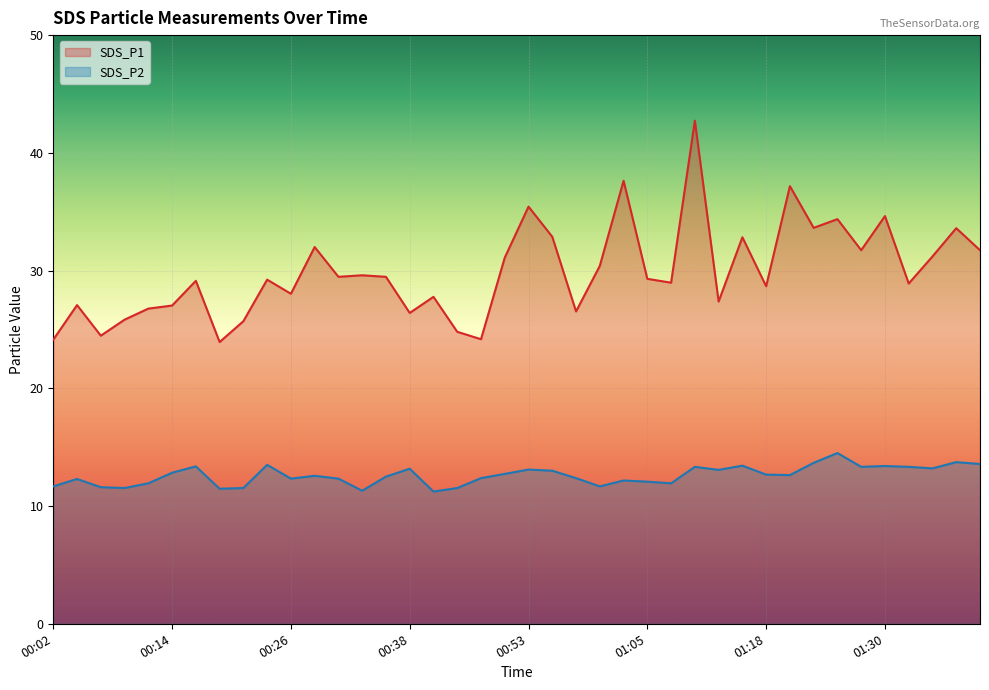

Reading left to right, what are all the values shown in this chart?

SDS_P1: 24.1	27.1	24.5	25.8	26.8	27.0	29.1	23.9	25.7	29.2	28.0	32.0	29.5	29.6	29.5	26.4	27.8	24.8	24.2	31.1	35.4	32.9	26.5	30.4	37.6	29.3	29.0	42.7	27.4	32.8	28.7	37.2	33.6	34.4	31.7	34.6	28.9	31.2	33.6	31.7
SDS_P2: 11.7	12.3	11.6	11.5	11.9	12.8	13.4	11.5	11.5	13.5	12.3	12.6	12.3	11.3	12.5	13.2	11.2	11.5	12.4	12.7	13.1	13.0	12.4	11.7	12.2	12.1	11.9	13.3	13.1	13.4	12.7	12.6	13.7	14.5	13.3	13.4	13.3	13.2	13.7	13.6